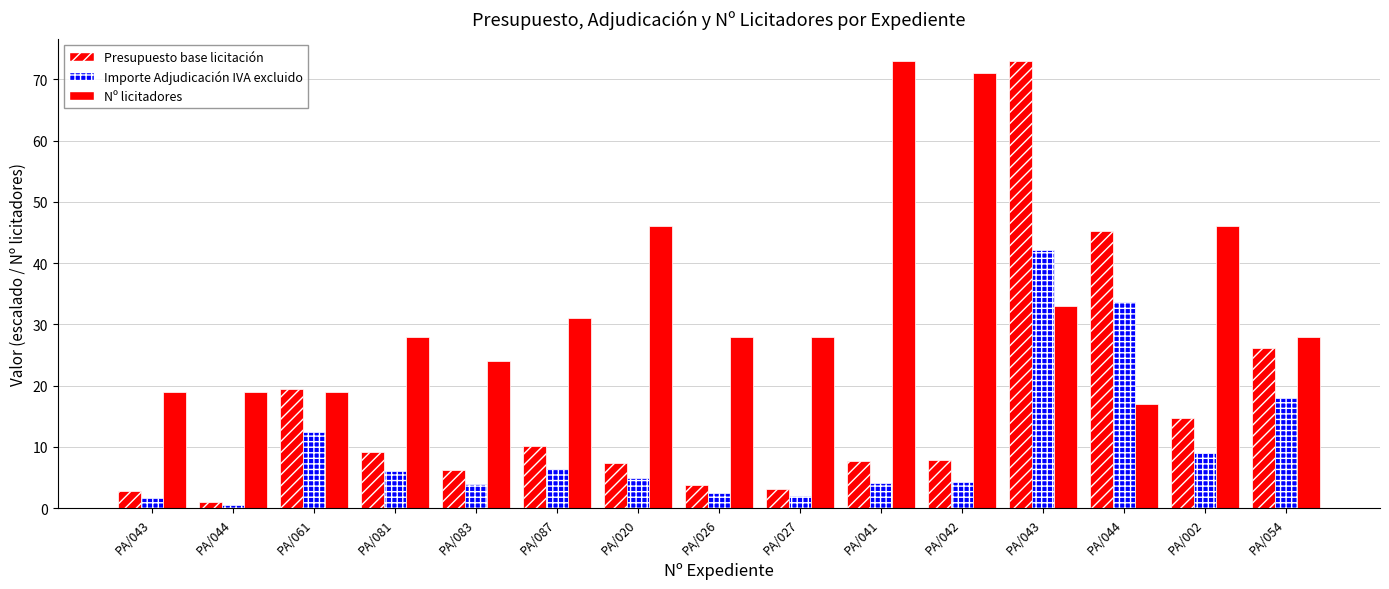

What is the minimum value shown in the chart?

0.6